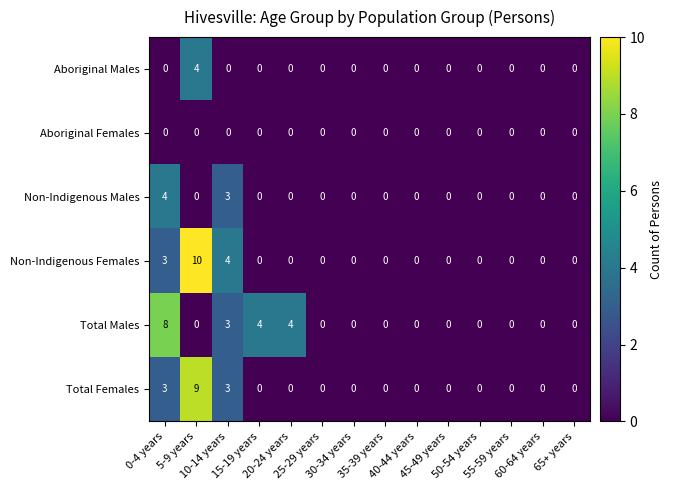

Count the Total Females values in the range 0 to 1.

11